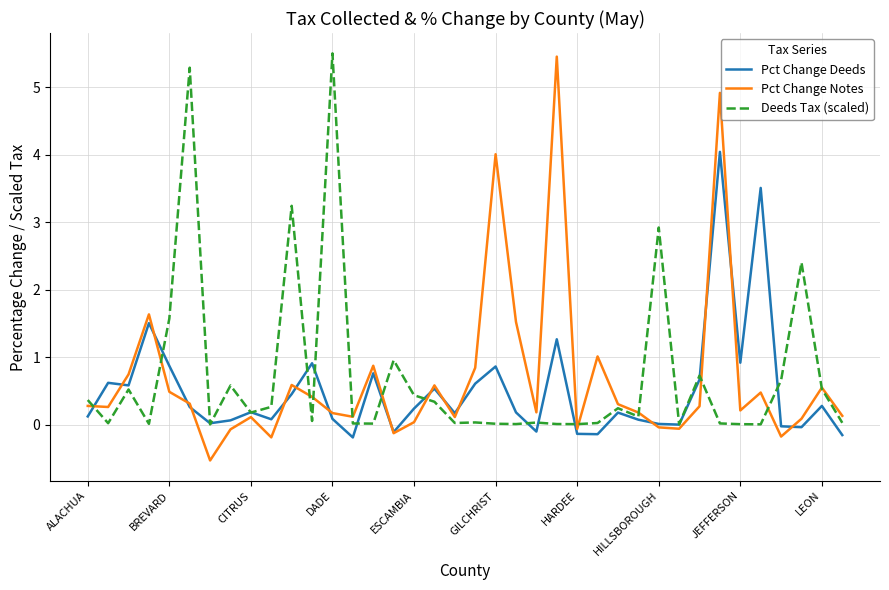

Is this an area chart (filled region under the line)?

No